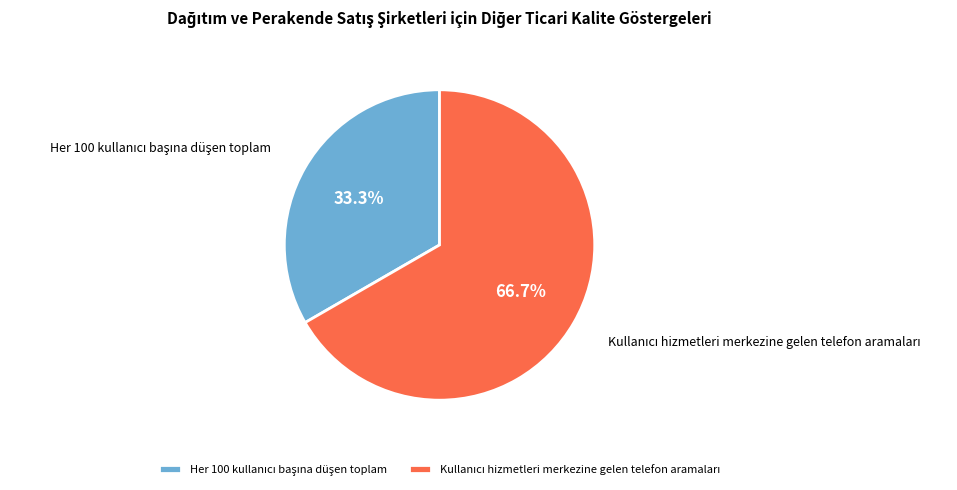

Does any single category account for the majority?

Yes